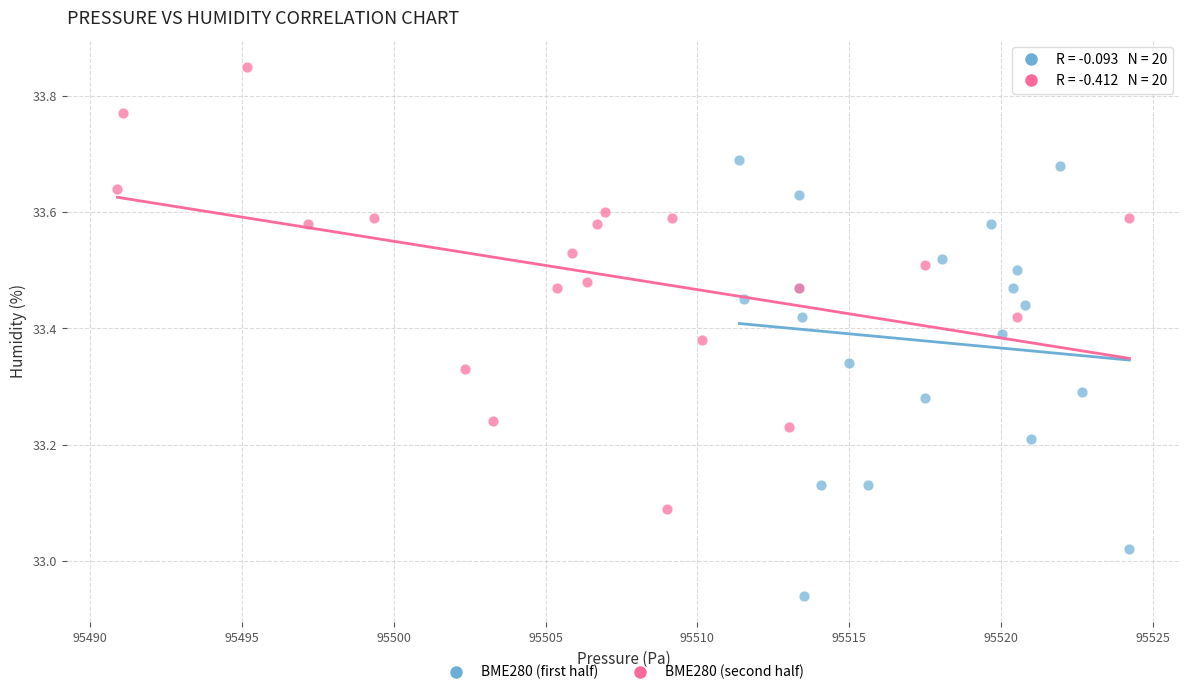

Which series contains the lowest Y value?

BME280 (first half)